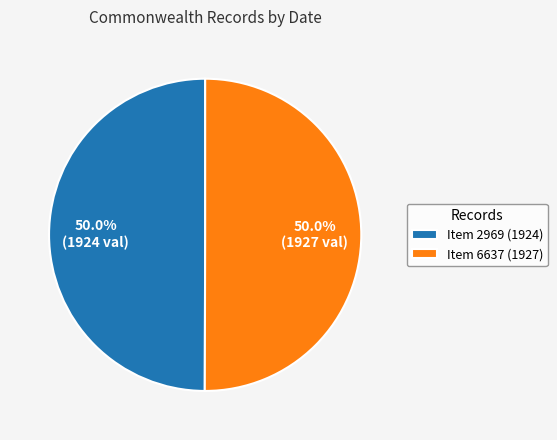

Combined, do Item 2969 (1924) and Item 6637 (1927) account for over 50%?

Yes